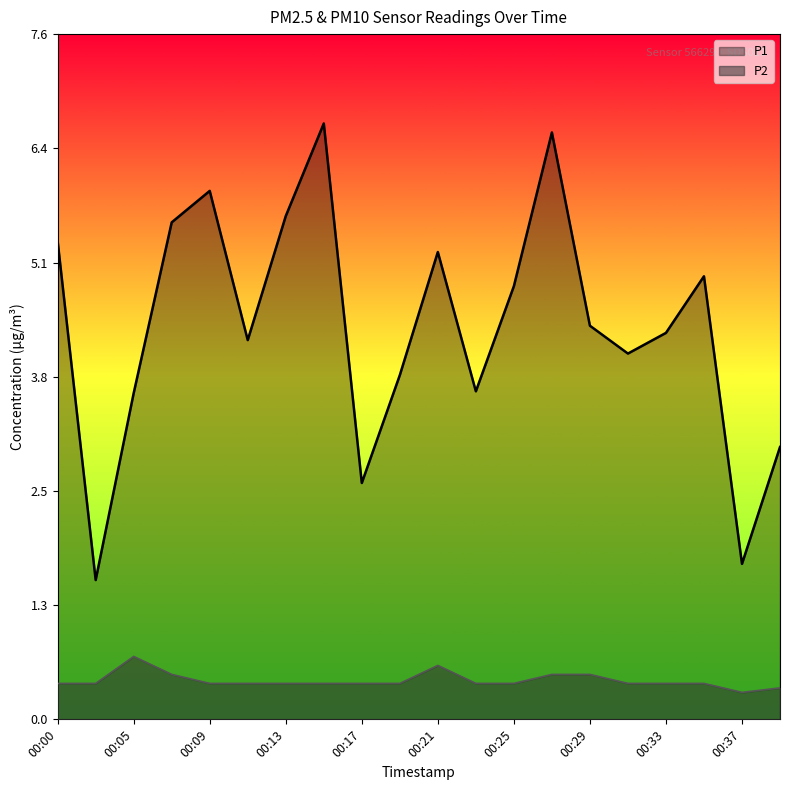

Reading left to right, extract all data points from this chart.

P1: 00:00=5.3	00:03=1.6	00:05=3.6	00:07=5.5	00:09=5.9	00:11=4.2	00:13=5.6	00:15=6.6	00:17=2.6	00:19=3.8	00:21=5.2	00:23=3.6	00:25=4.8	00:27=6.5	00:29=4.4	00:31=4.1	00:33=4.3	00:35=4.9	00:37=1.7	00:39=3.0
P2: 00:00=0.4	00:03=0.4	00:05=0.7	00:07=0.5	00:09=0.4	00:11=0.4	00:13=0.4	00:15=0.4	00:17=0.4	00:19=0.4	00:21=0.6	00:23=0.4	00:25=0.4	00:27=0.5	00:29=0.5	00:31=0.4	00:33=0.4	00:35=0.4	00:37=0.3	00:39=0.3